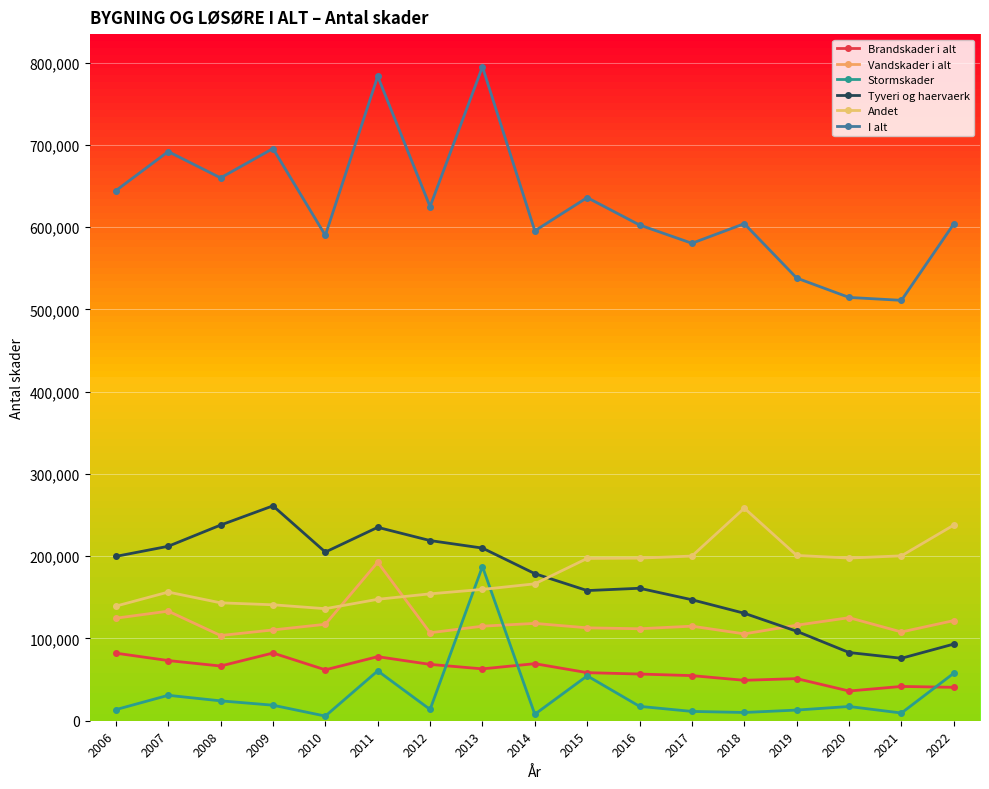

What is the difference between the highest and lowest values at 2014?

587713